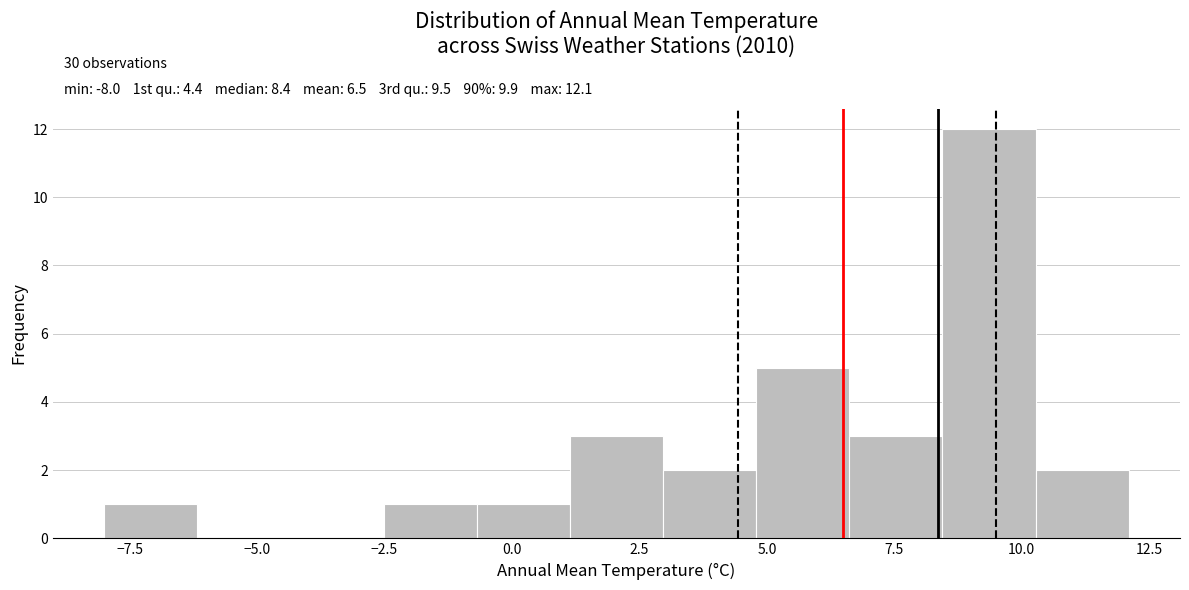

Around what value on the x-axis is the tallest bar? Give the approximate position of its centre, as read against the axis.

9.5